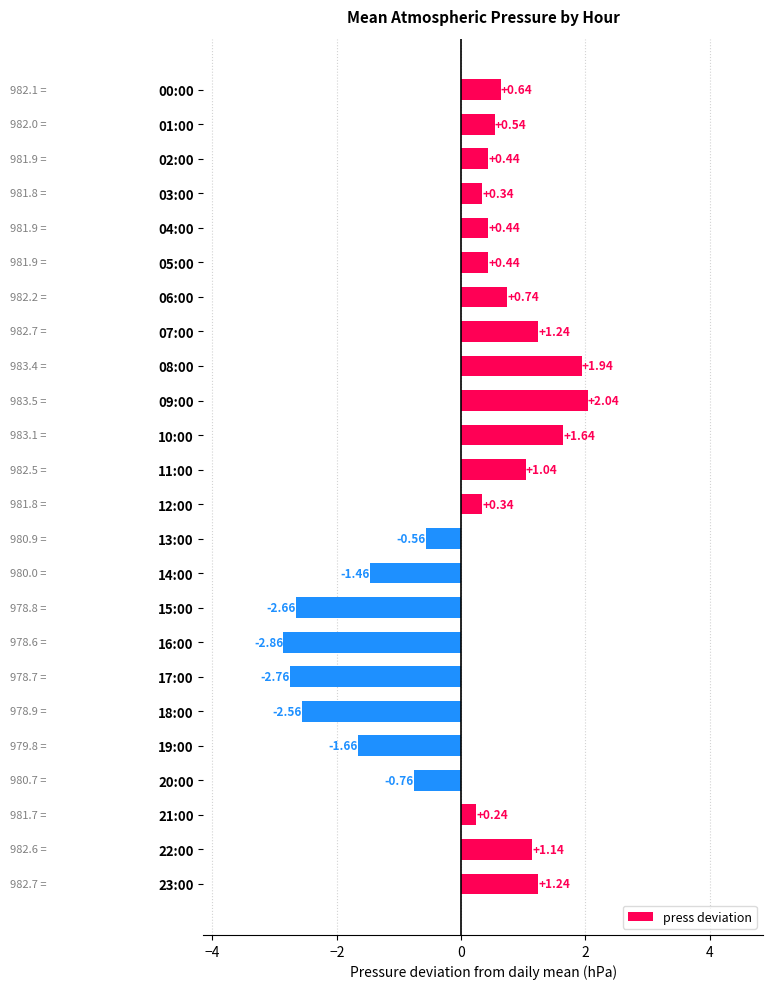

What is the difference between the maximum and second lowest values?

4.8